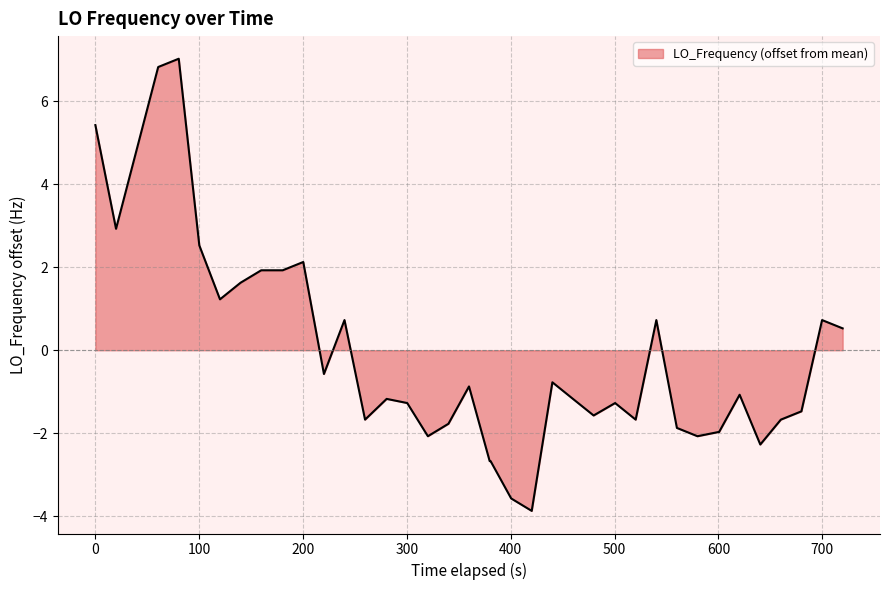

What is the maximum value shown in the chart?

7.0